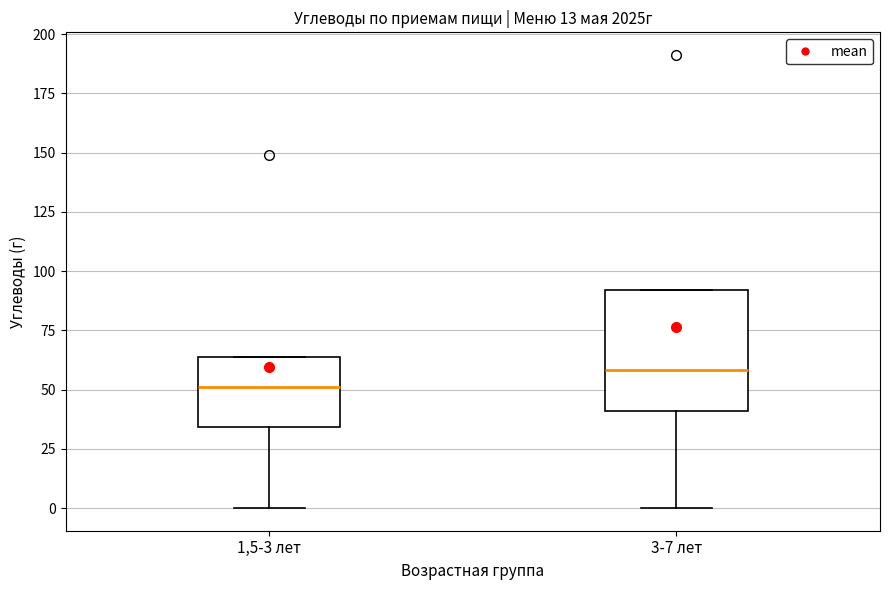

Where is the upper edge of the box for 1,5-3 лет on the y-axis? The values are not printed on the chart, so give them approximately, as read against the axis.

65